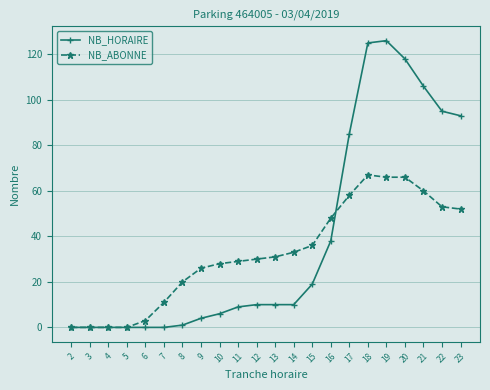

What is the difference between the second highest and minimum values in the NB_HORAIRE series?

125